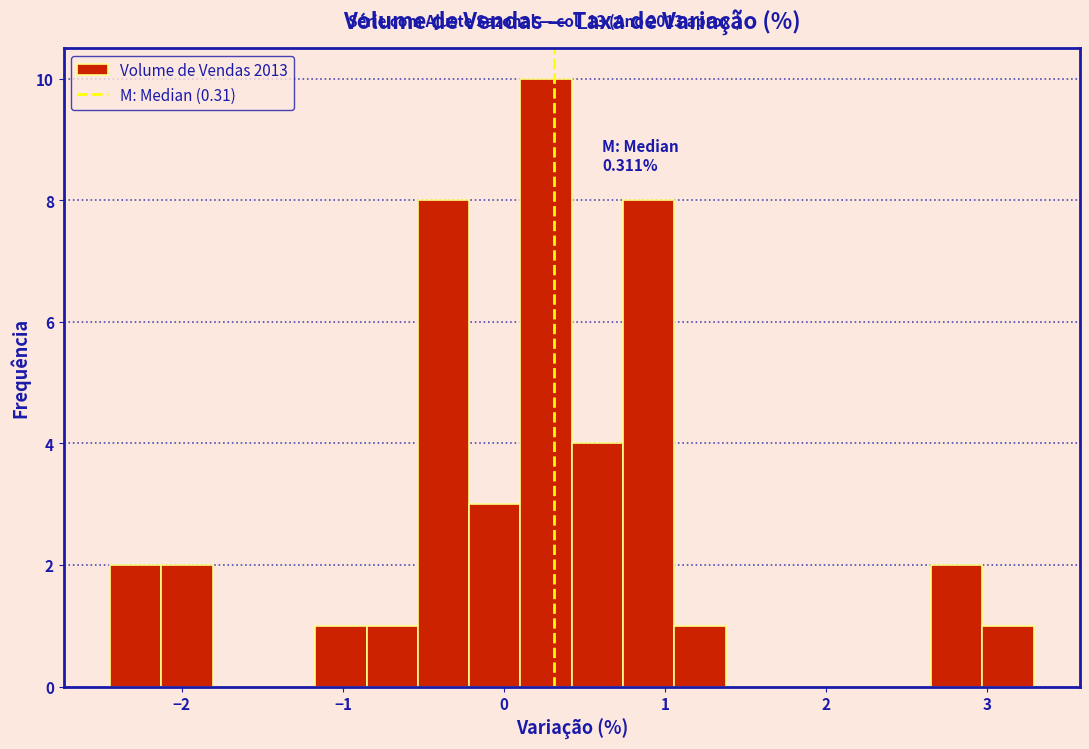

Around what value on the x-axis is the tallest bar? Give the approximate position of its centre, as read against the axis.

0.3